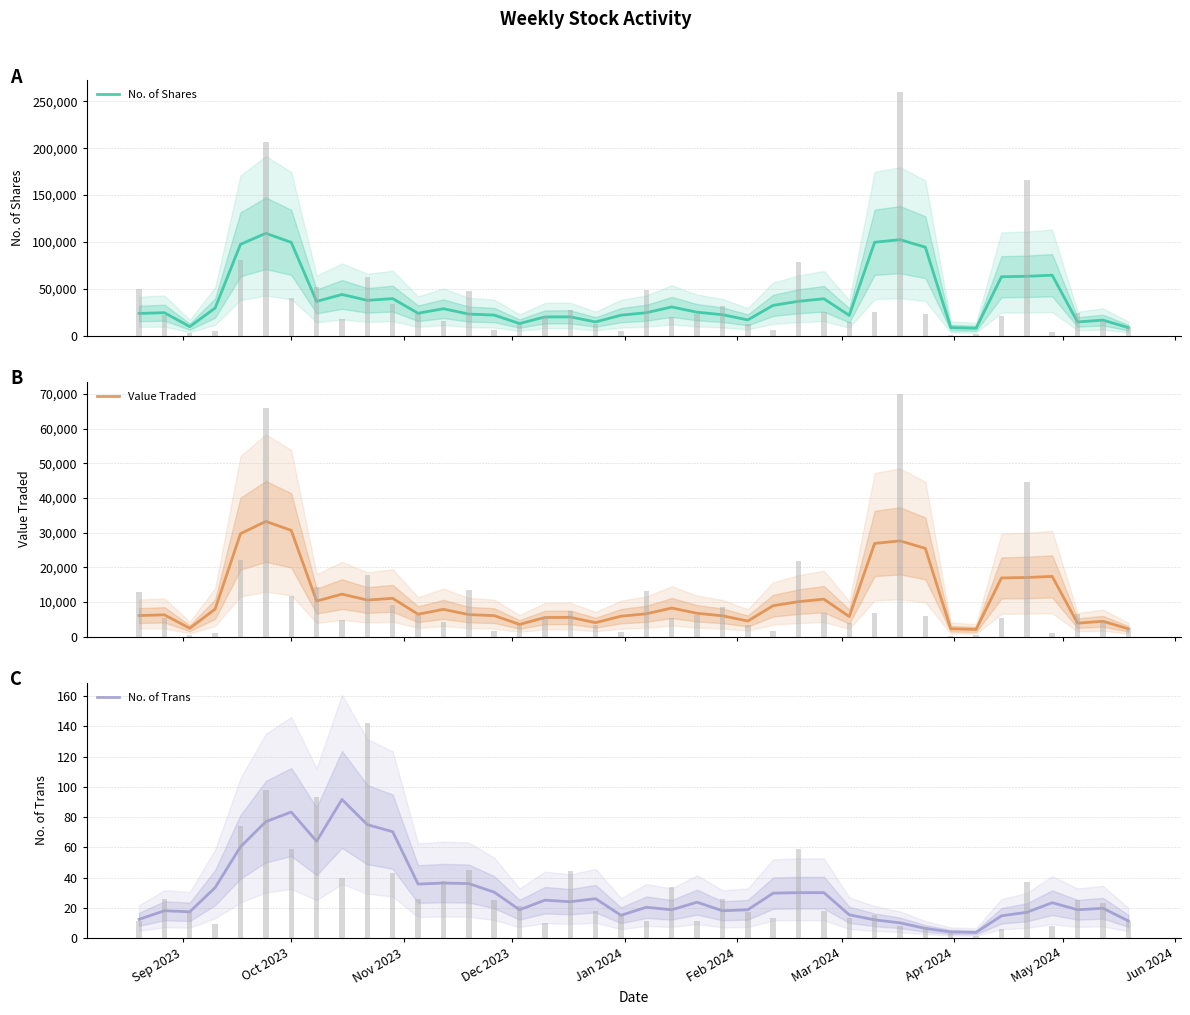

Rank the series by their average value, from highest to lowest.

No. of Shares, Value Traded, No. of Trans